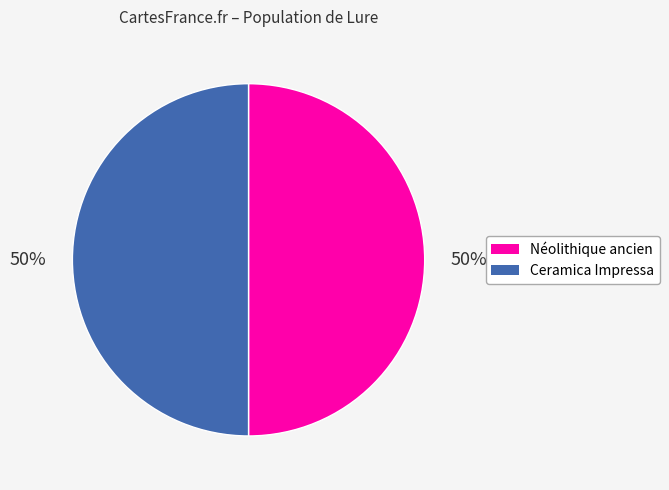

Approximately how many times larger is the value at Ceramica Impressa compared to Néolithique ancien?

1.0